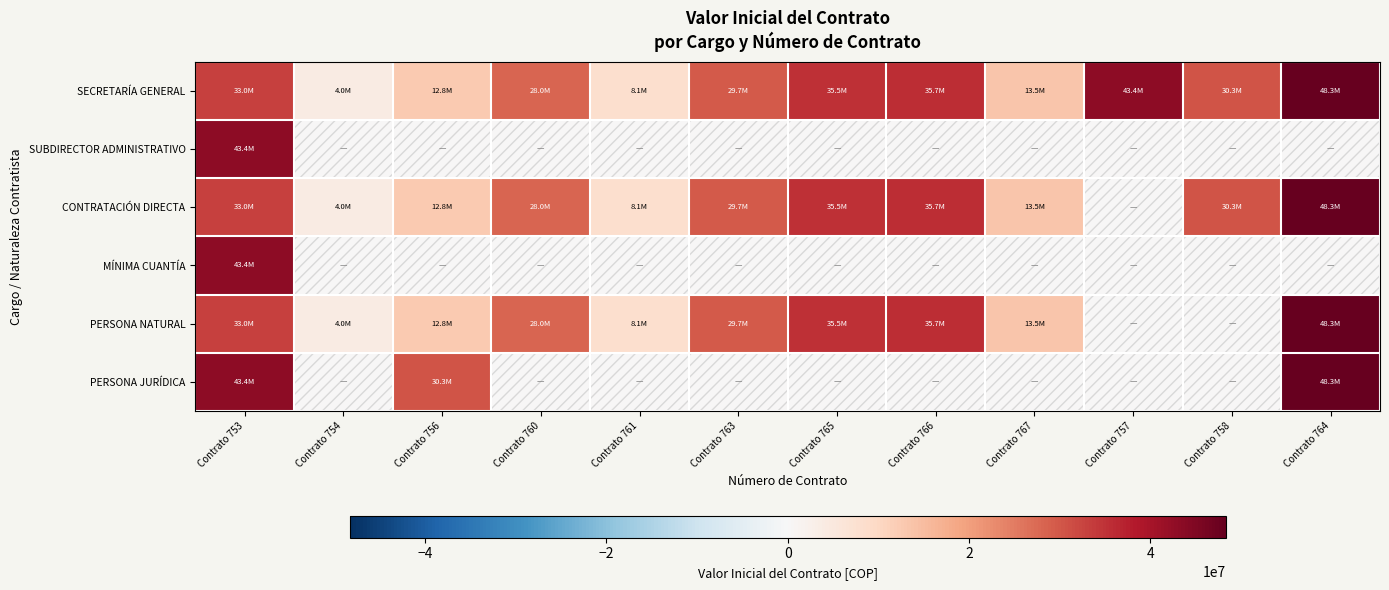

Reading left to right, extract all data points from this chart.

SECRETARÍA GENERAL: Contrato 753=33000000	Contrato 754=3966666	Contrato 756=12800000	Contrato 760=28000000	Contrato 761=8110166	Contrato 763=29677420	Contrato 765=35466667	Contrato 766=35707000	Contrato 767=13500000	Contrato 757=43373089	Contrato 758=30265667	Contrato 764=48300000
SUBDIRECTOR ADMINISTRATIVO: Contrato 753=43373089	Contrato 754=0	Contrato 756=0	Contrato 760=0	Contrato 761=0	Contrato 763=0	Contrato 765=0	Contrato 766=0	Contrato 767=0	Contrato 757=0	Contrato 758=0	Contrato 764=0
CONTRATACIÓN DIRECTA: Contrato 753=33000000	Contrato 754=3966666	Contrato 756=12800000	Contrato 760=28000000	Contrato 761=8110166	Contrato 763=29677420	Contrato 765=35466667	Contrato 766=35707000	Contrato 767=13500000	Contrato 757=0	Contrato 758=30265667	Contrato 764=48300000
MÍNIMA CUANTÍA: Contrato 753=43373089	Contrato 754=0	Contrato 756=0	Contrato 760=0	Contrato 761=0	Contrato 763=0	Contrato 765=0	Contrato 766=0	Contrato 767=0	Contrato 757=0	Contrato 758=0	Contrato 764=0
PERSONA NATURAL: Contrato 753=33000000	Contrato 754=3966666	Contrato 756=12800000	Contrato 760=28000000	Contrato 761=8110166	Contrato 763=29677420	Contrato 765=35466667	Contrato 766=35707000	Contrato 767=13500000	Contrato 757=0	Contrato 758=0	Contrato 764=48300000
PERSONA JURÍDICA: Contrato 753=43373089	Contrato 754=0	Contrato 756=30265667	Contrato 760=0	Contrato 761=0	Contrato 763=0	Contrato 765=0	Contrato 766=0	Contrato 767=0	Contrato 757=0	Contrato 758=0	Contrato 764=48300000